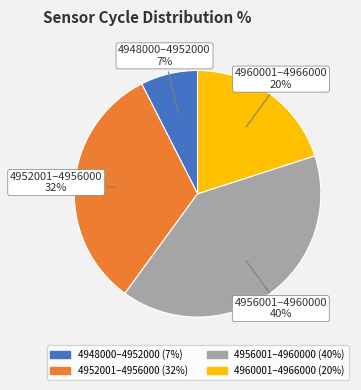

How many slices are in this pie chart?

4